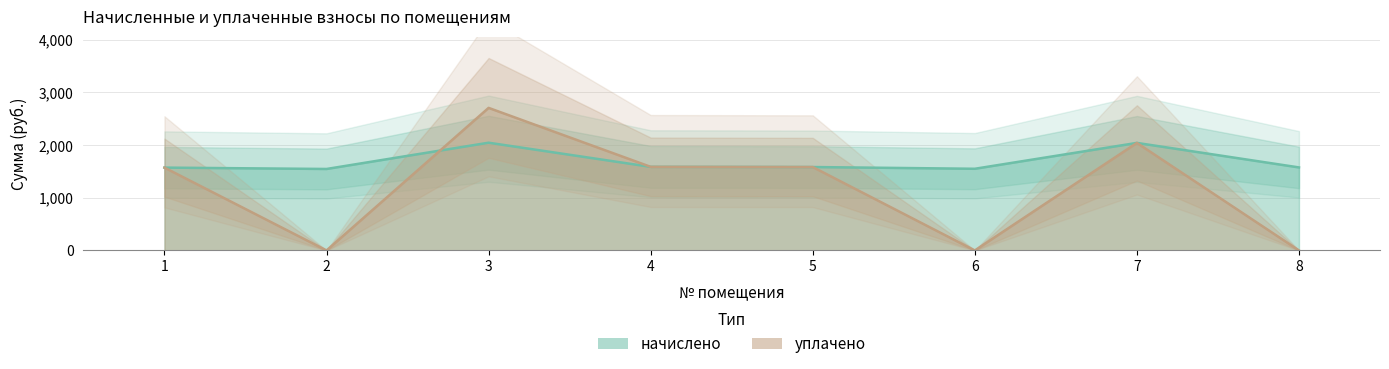

Where does the начислено series first go above 1583?

3